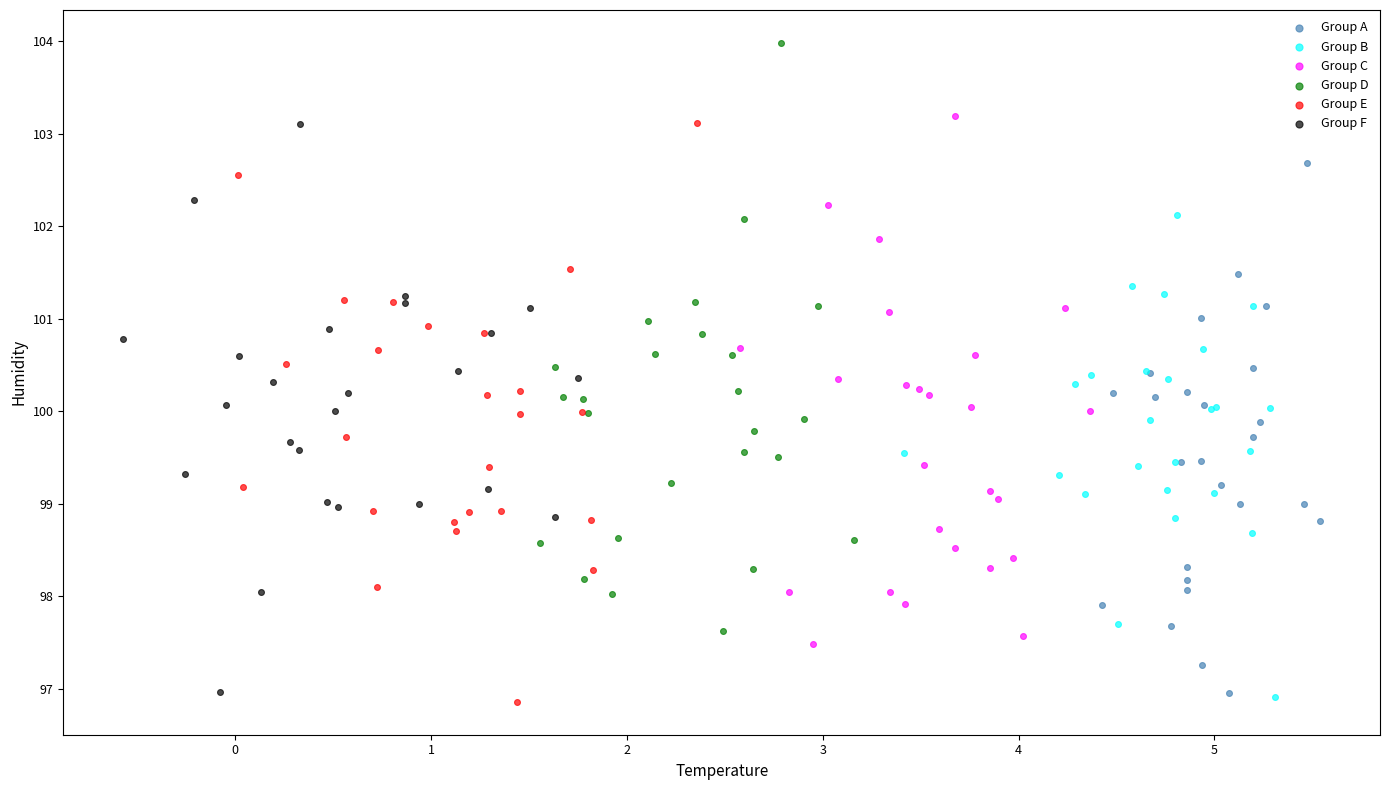

Which series contains the highest Y value?

Group D